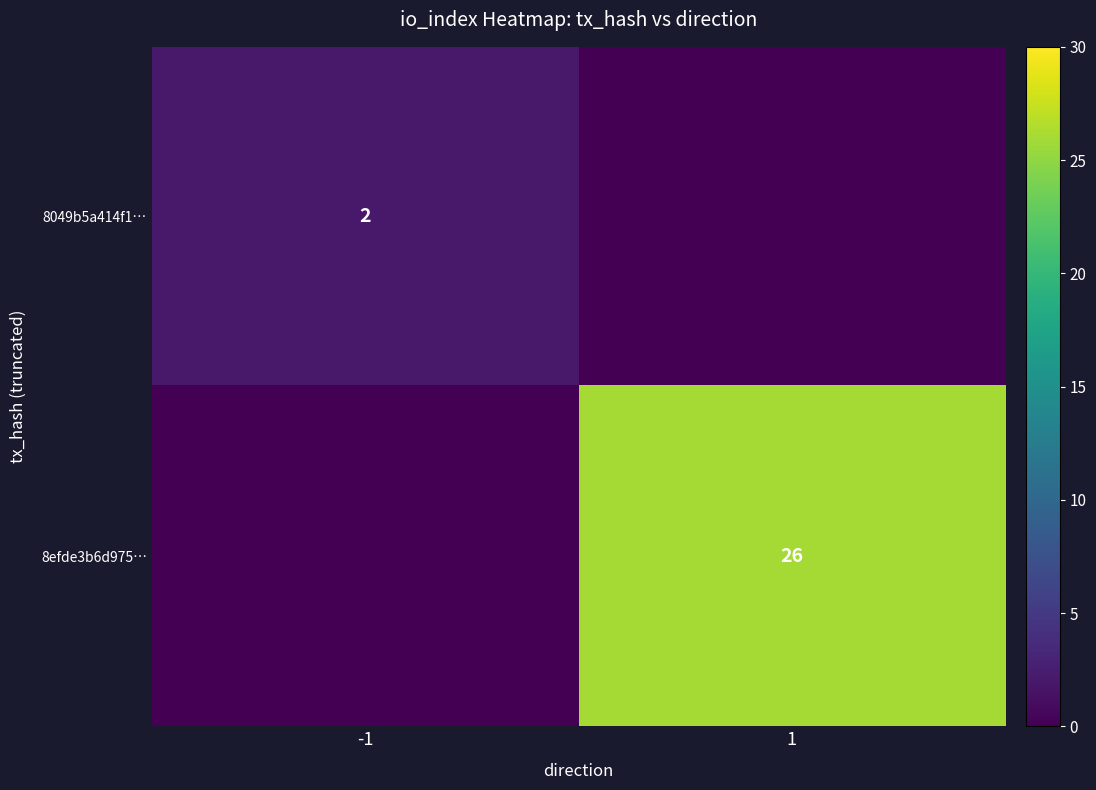

Is the value of 8049b5a414f1… at -1 greater than the value of 8efde3b6d975… at 1?

No